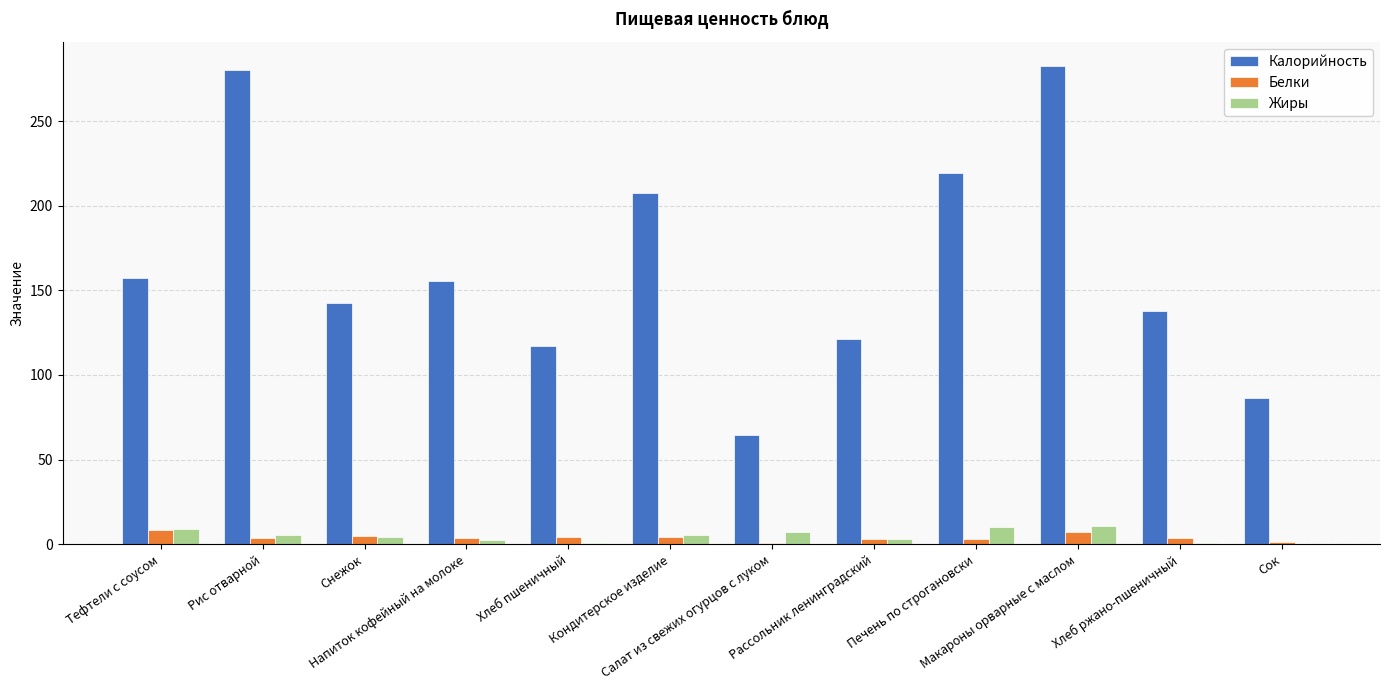

What is the sum of the Калорийность values at Кондитерское изделие and Напиток кофейный на молоке?

362.4